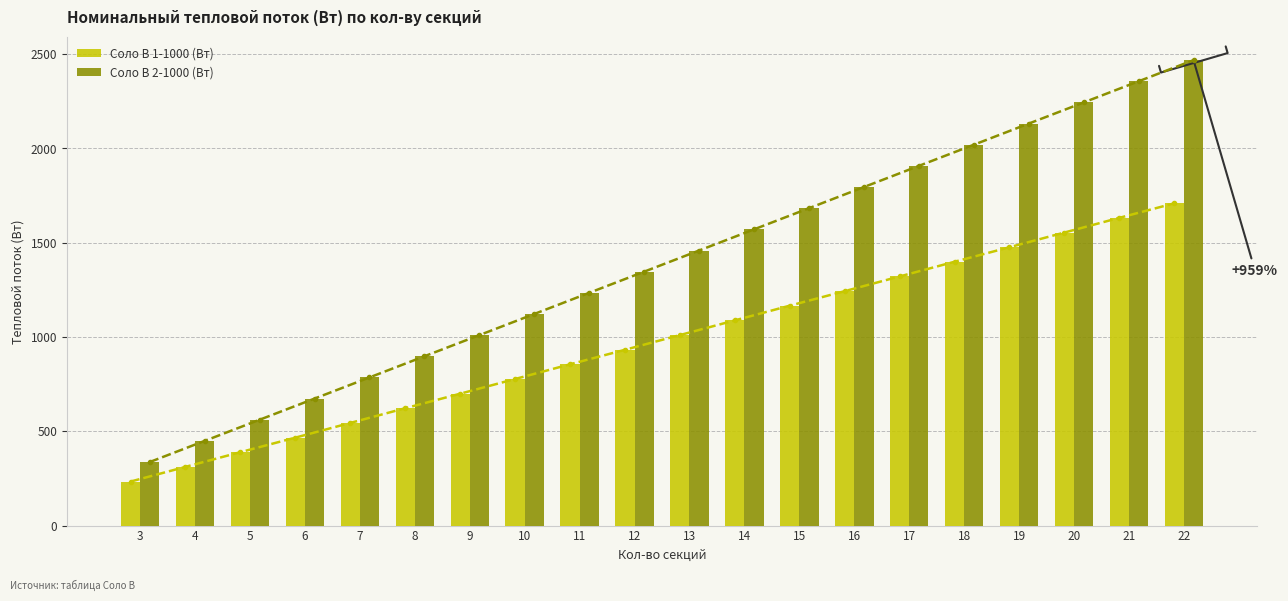

What is the difference between the Соло В 2-1000 (Вт) values at 6 and 5?

112.2